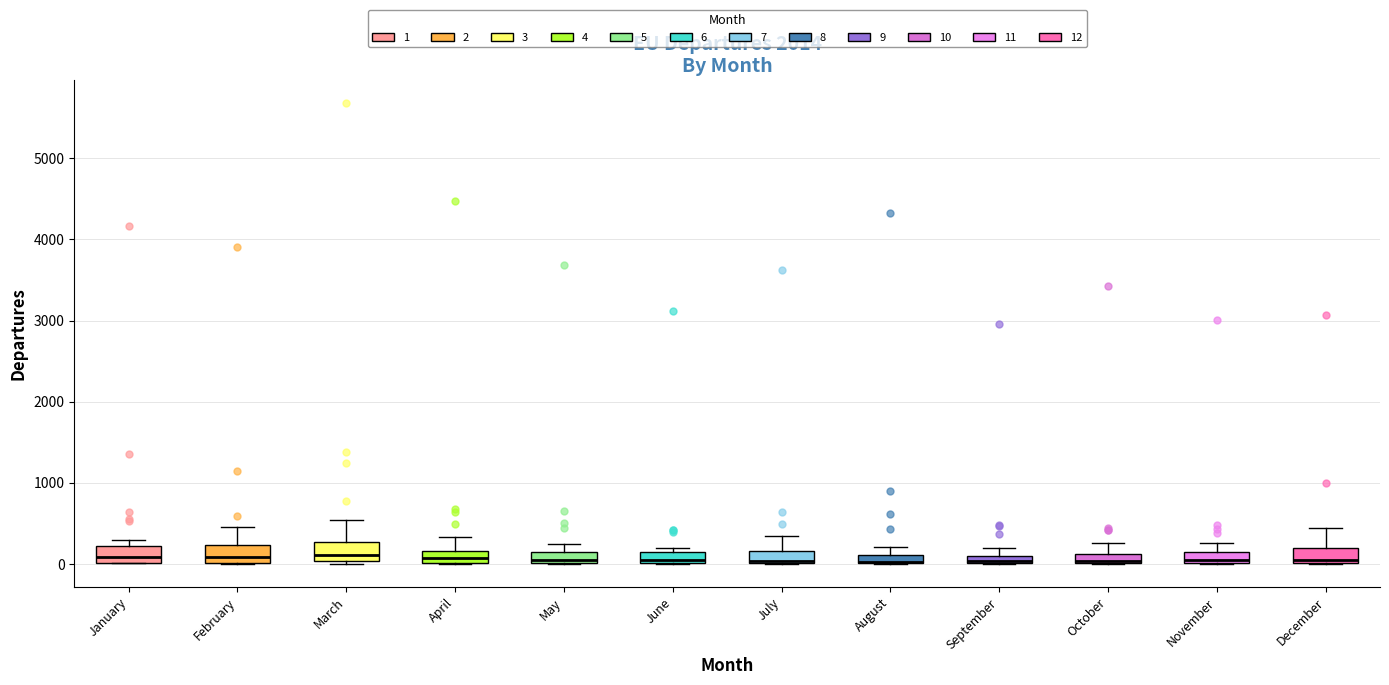

Where is the lower edge of the box for October on the y-axis? The values are not printed on the chart, so give them approximately, as read against the axis.

0